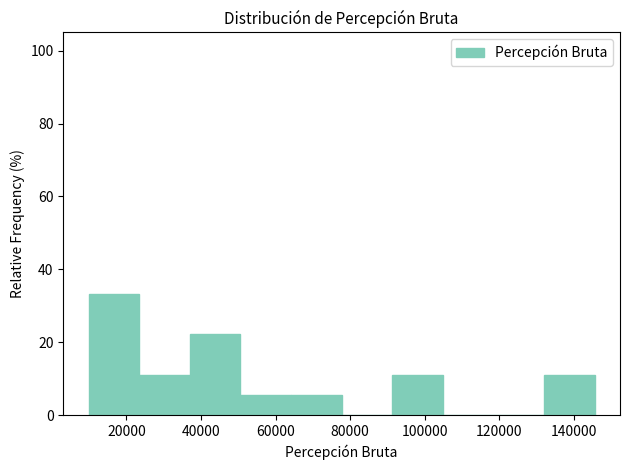

Reading left to right, transcribe this chart: for each bar, give the range it covers on the x-axis and its height. Neither the bar edges nor the heights are printed on the chart, so give them approximately, as read against the axes.

10000 to 24000: 34
24000 to 36000: 12
36000 to 50000: 22
50000 to 64000: 6
64000 to 78000: 6
78000 to 92000: 0
92000 to 104000: 12
104000 to 118000: 0
118000 to 132000: 0
132000 to 146000: 12